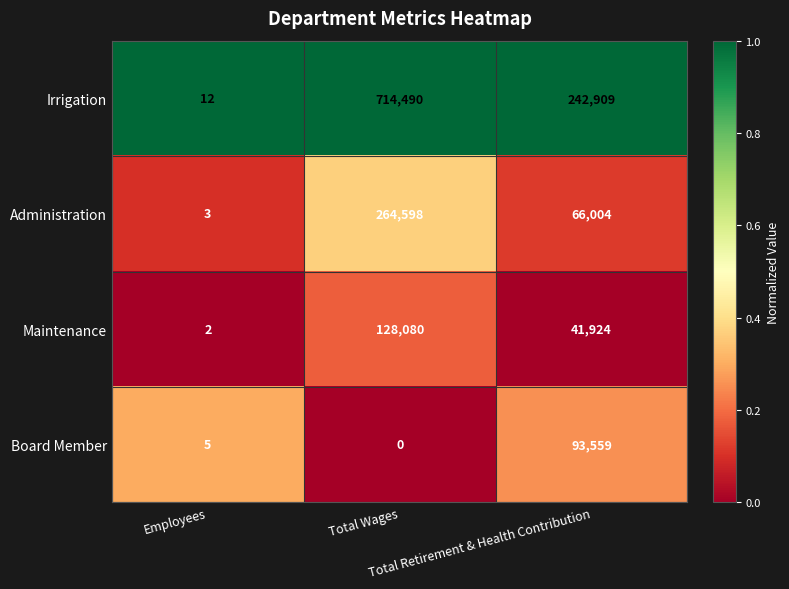

How many Maintenance values are between 2 and 128080?

3